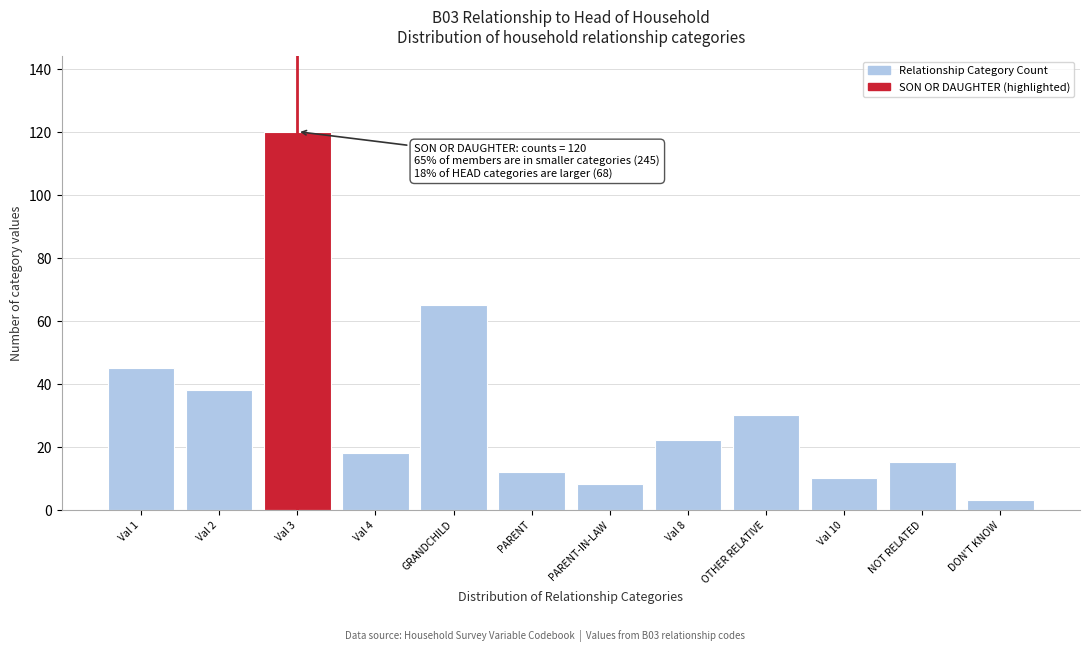

Reading right to left, what are all the values shown in this chart?

DON'T KNOW=3	NOT RELATED=15	Val 10=10	OTHER RELATIVE=30	Val 8=22	PARENT-IN-LAW=8	PARENT=12	GRANDCHILD=65	Val 4=18	Val 3=120	Val 2=38	Val 1=45